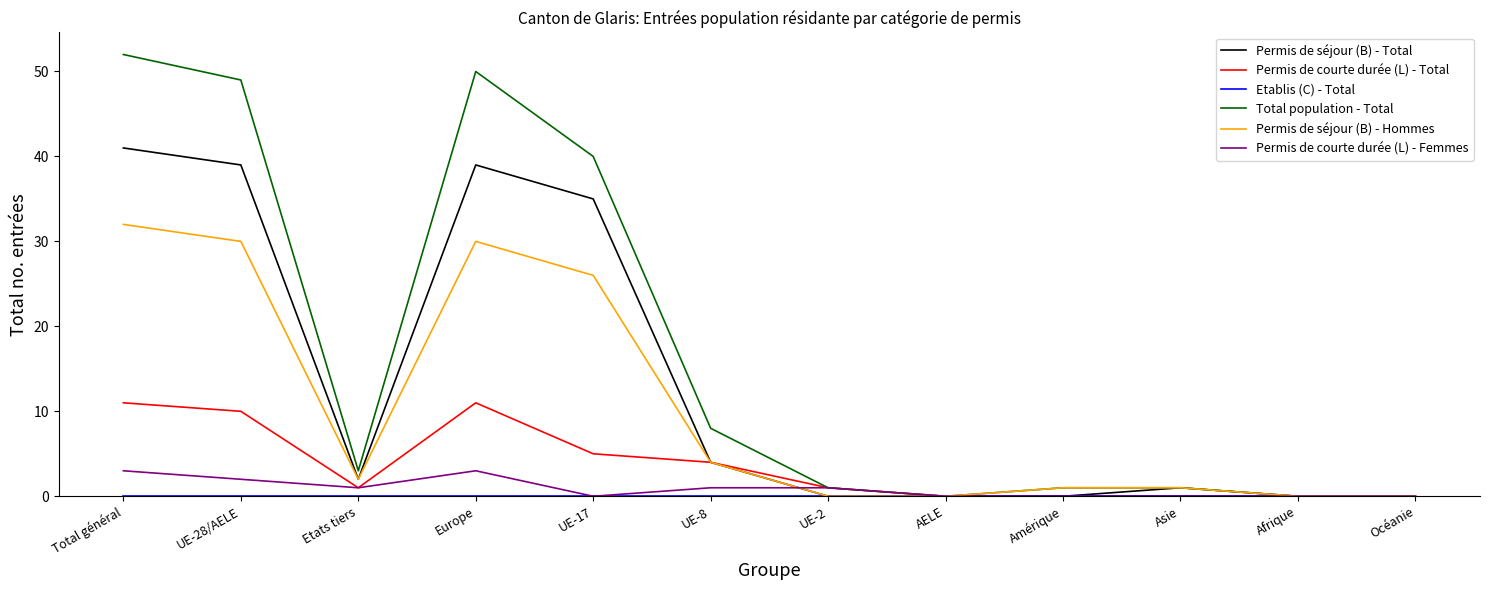

What is the spread (max minus min) of values at Amérique?

1